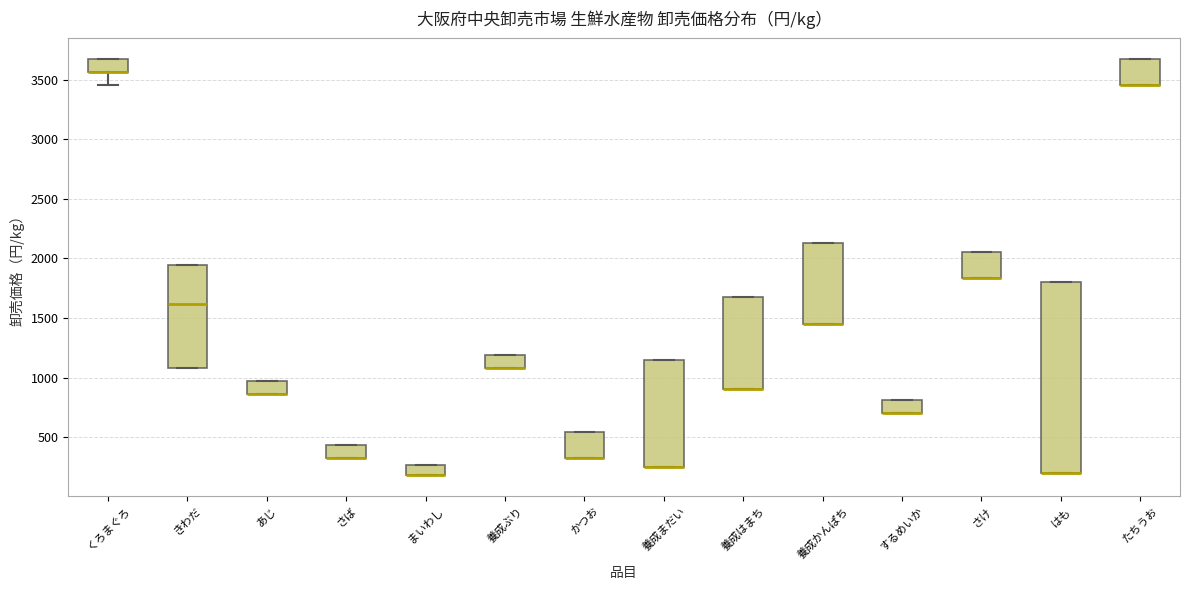

Reading left to right, read every box against the y-axis: the position of its median line, the range the box covers, and the ends of its whiskers. The values are not printed on the chart, so give them approximately, as read against the axis.

くろまぐろ: median 3550 (drawn on the box's lower edge), box 3550 to 3650, whiskers 3450 to 3650
きわだ: median 1600, box 1100 to 1950, whiskers 1100 to 1950
あじ: median 850 (drawn on the box's lower edge), box 850 to 950, whiskers 850 to 950
さば: median 300 (drawn on the box's lower edge), box 300 to 450, whiskers 300 to 450
まいわし: median 200 (drawn on the box's lower edge), box 200 to 250, whiskers 200 to 250
養成ぶり: median 1100 (drawn on the box's lower edge), box 1100 to 1200, whiskers 1100 to 1200
かつお: median 300 (drawn on the box's lower edge), box 300 to 550, whiskers 300 to 550
養成まだい: median 250 (drawn on the box's lower edge), box 250 to 1150, whiskers 250 to 1150
養成はまち: median 900 (drawn on the box's lower edge), box 900 to 1700, whiskers 900 to 1700
養成かんぱち: median 1450 (drawn on the box's lower edge), box 1450 to 2150, whiskers 1450 to 2150
するめいか: median 700 (drawn on the box's lower edge), box 700 to 800, whiskers 700 to 800
さけ: median 1850 (drawn on the box's lower edge), box 1850 to 2050, whiskers 1850 to 2050
はも: median 200 (drawn on the box's lower edge), box 200 to 1800, whiskers 200 to 1800
たちうお: median 3450 (drawn on the box's lower edge), box 3450 to 3650, whiskers 3450 to 3650